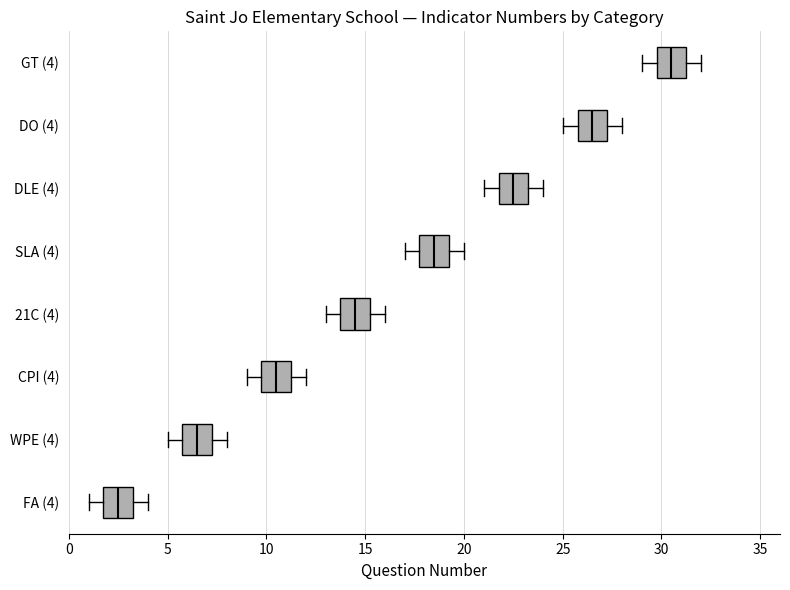

Where does the median line of the box for DO (4) sit on the x-axis? The values are not printed on the chart, so give them approximately, as read against the axis.

26.5